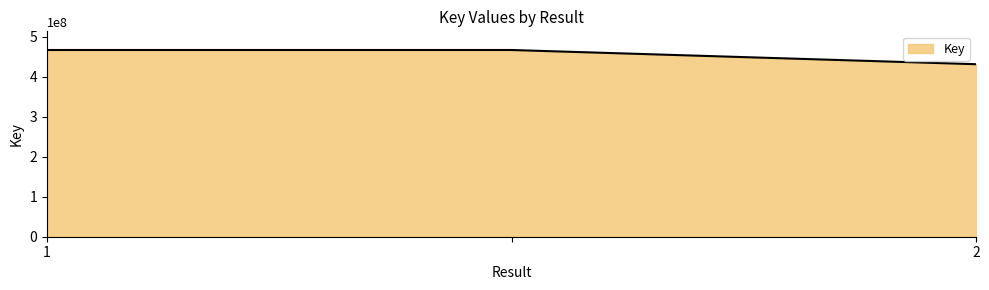

What is the minimum value shown in the chart?

431363761